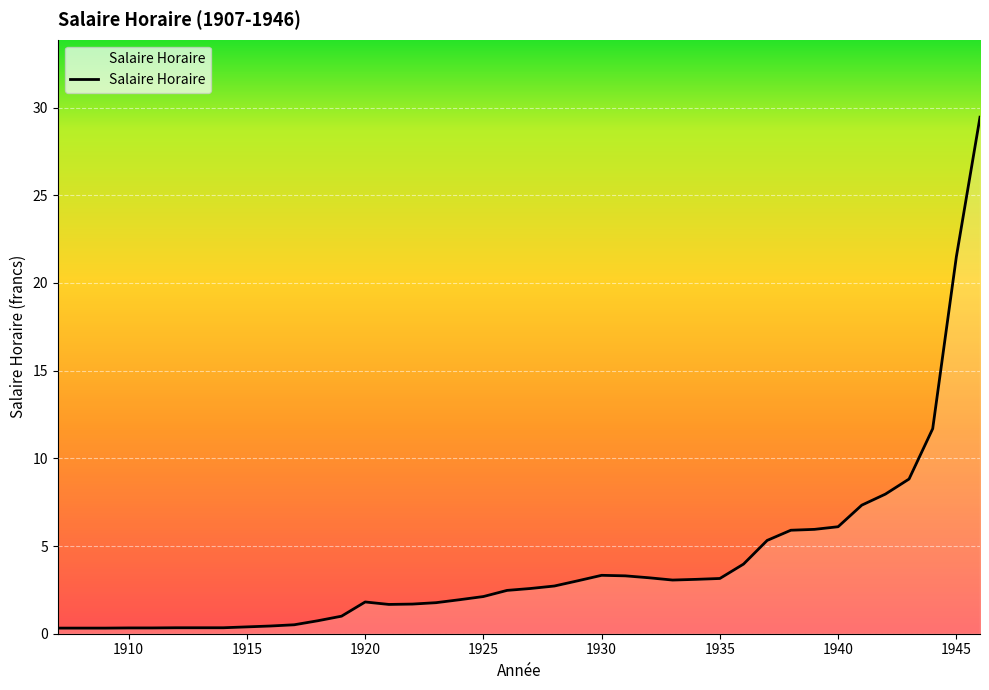

Does the chart have visible grid lines?

Yes